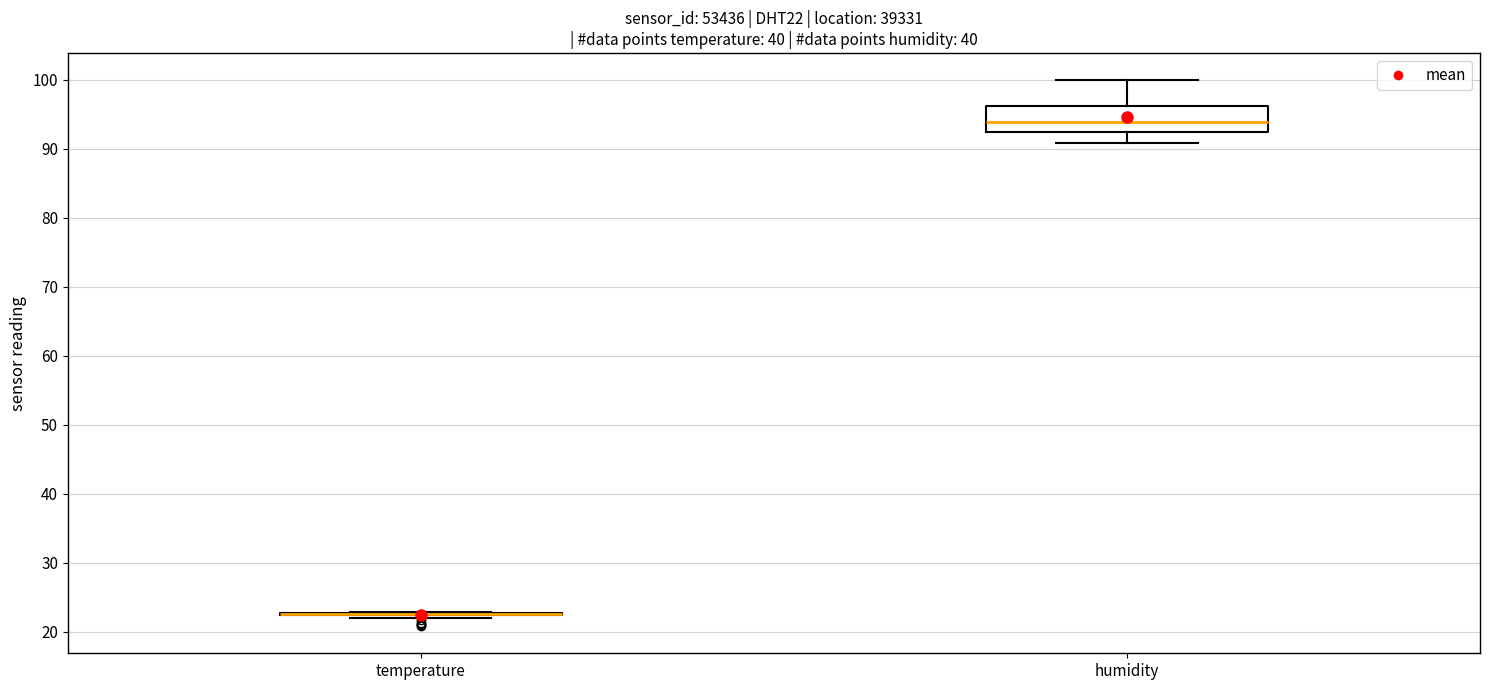

Where is the lower edge of the box for humidity on the y-axis? The values are not printed on the chart, so give them approximately, as read against the axis.

92